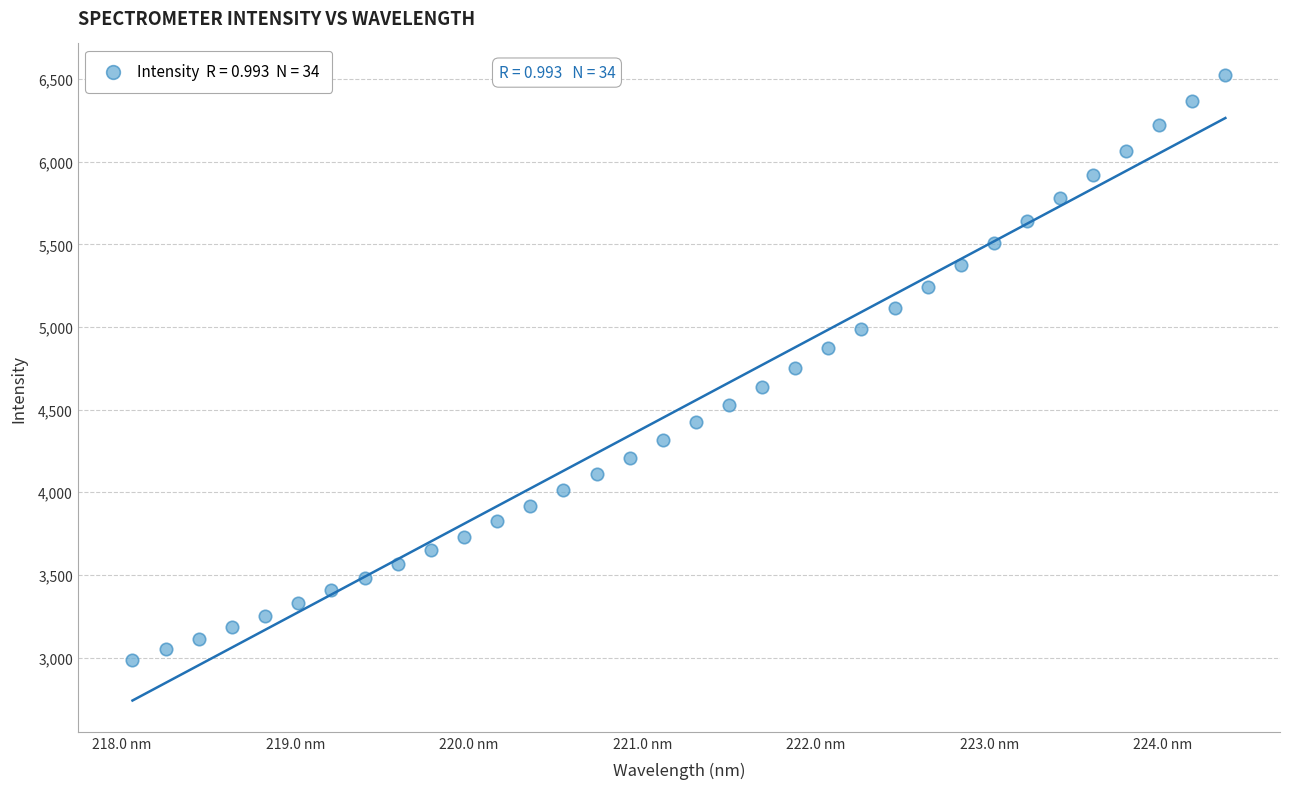

What is the range of Y values (max minus min)?

3542.3